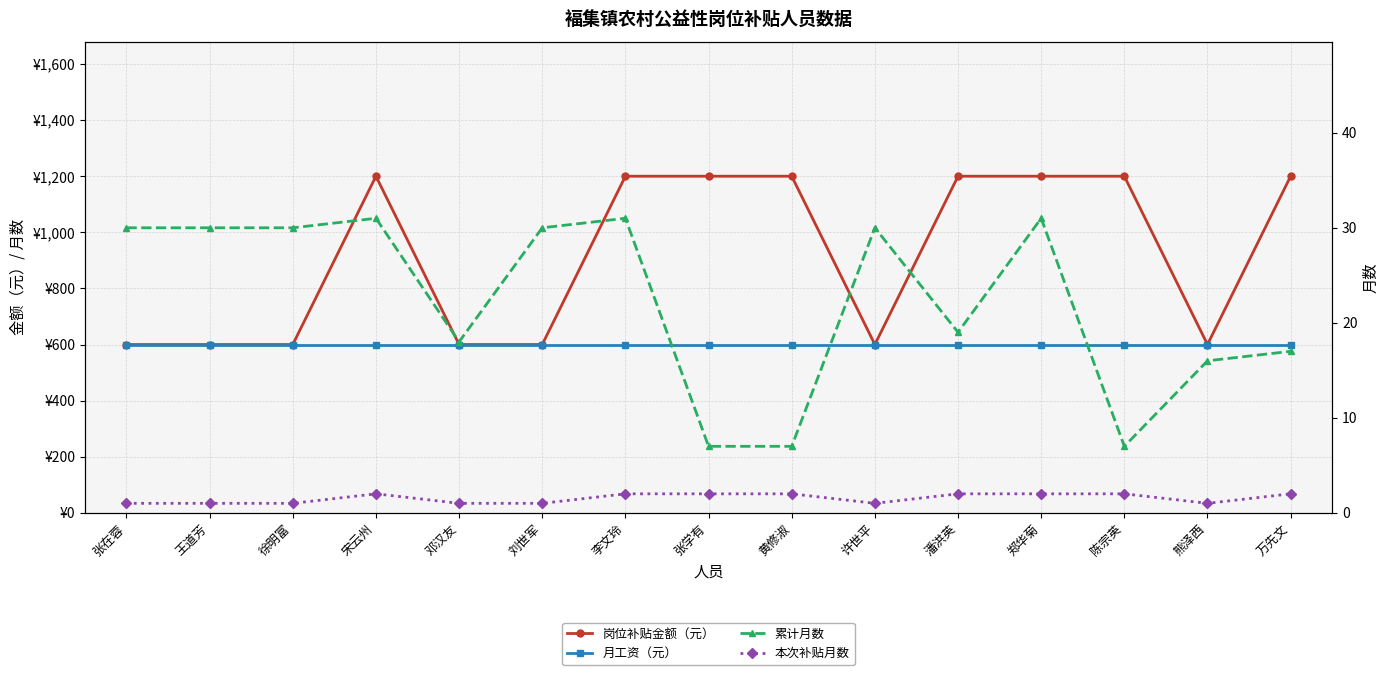

In 岗位补贴金额（元）, how many points are lower than both neighbors (excluding endpoints)?

2